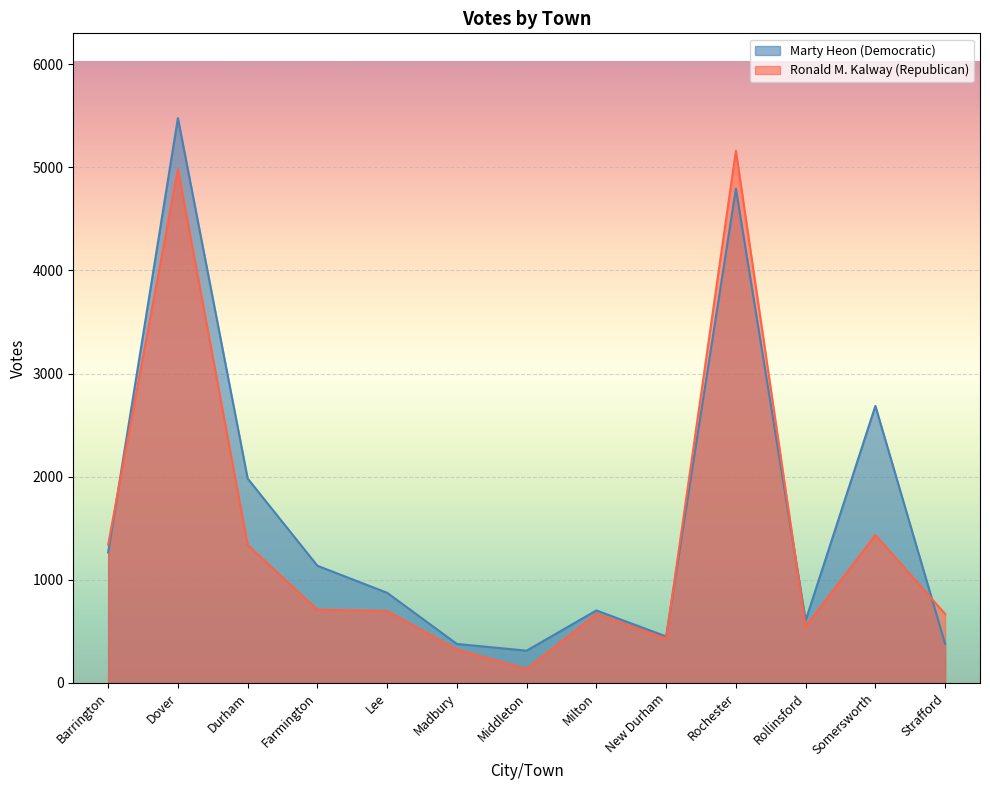

Where is the first local minimum for Marty Heon (Democratic)?

Middleton